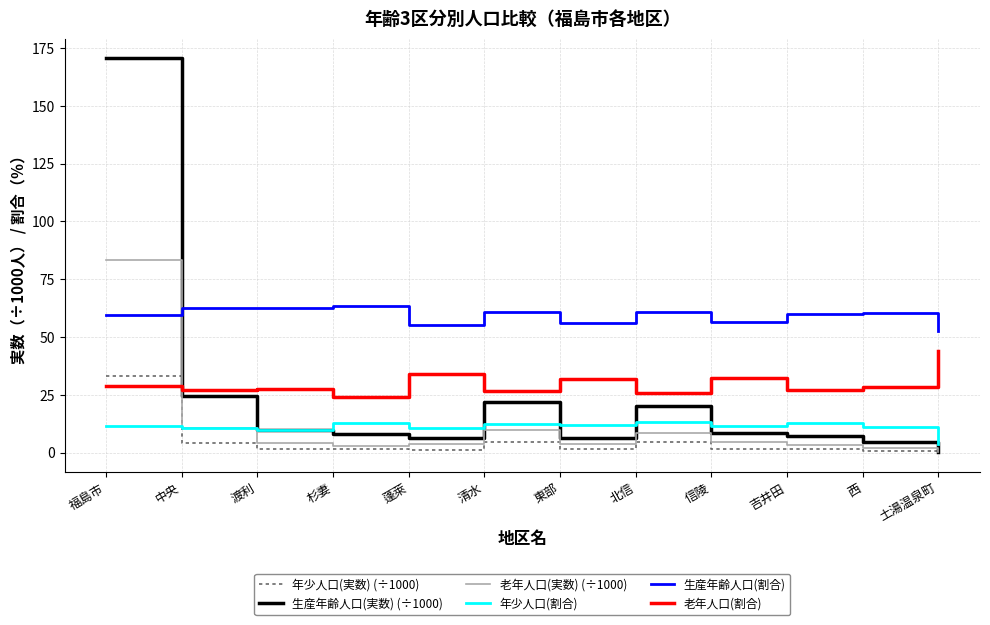

At how many categories does at least one series exceed 90?

1